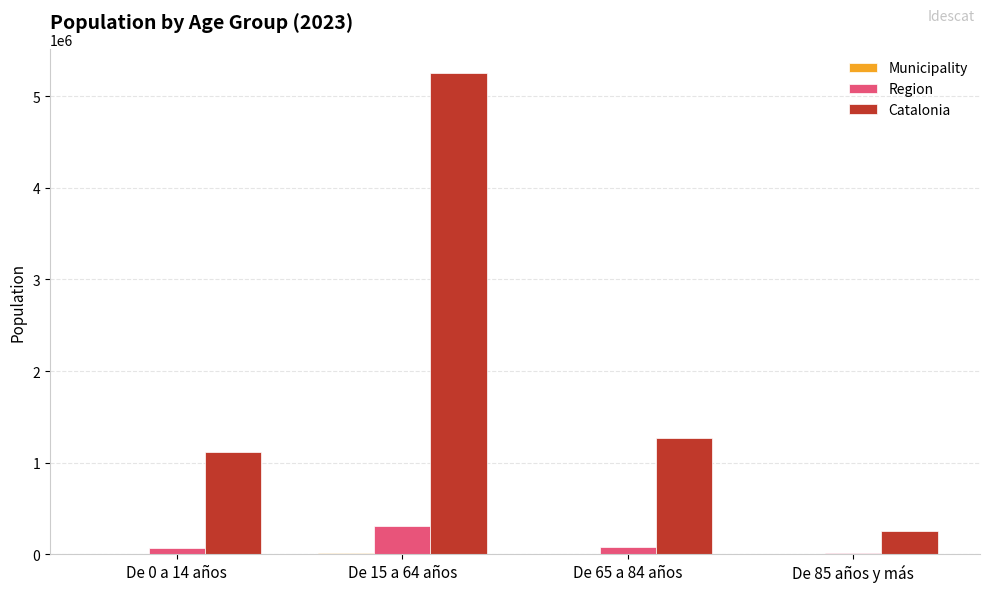

What is the greatest value displayed?

5255889